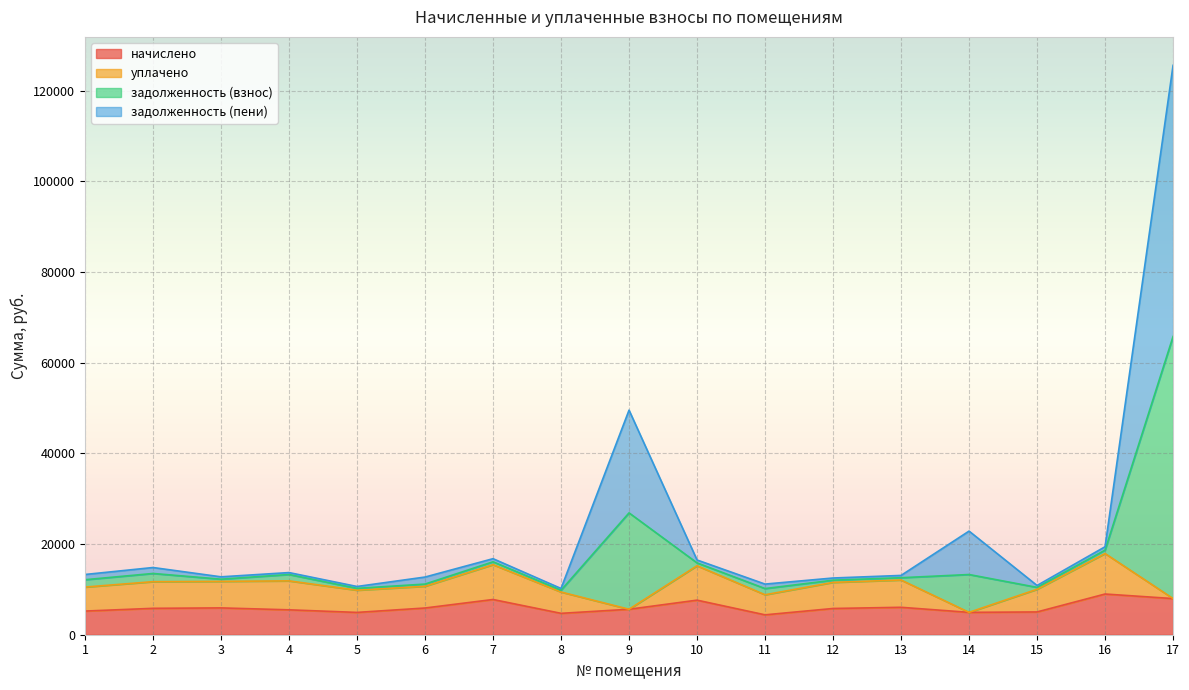

Which series has the largest total across all categories?

задолженность (взнос)